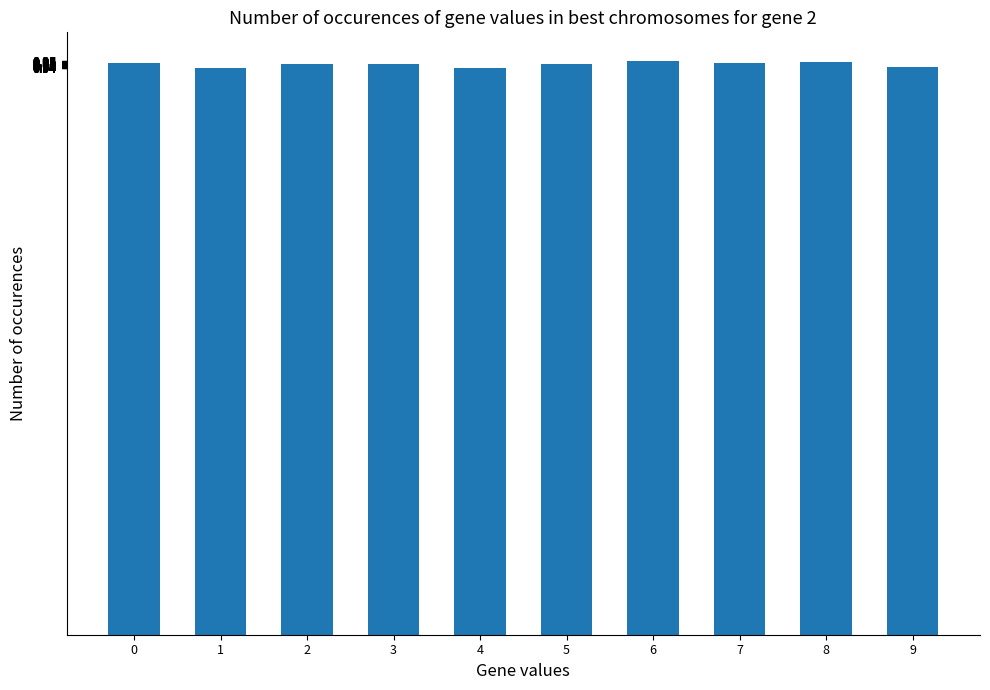

How many values are between 0 and 1?

10